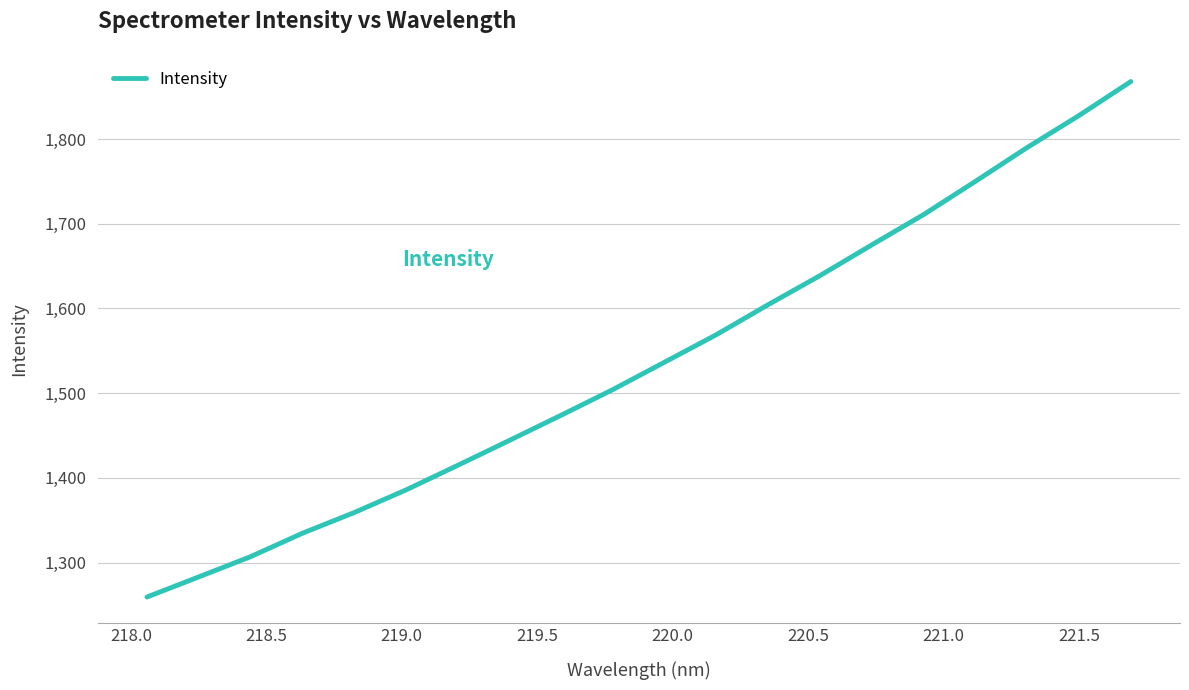

What is the greatest value displayed?

1867.8